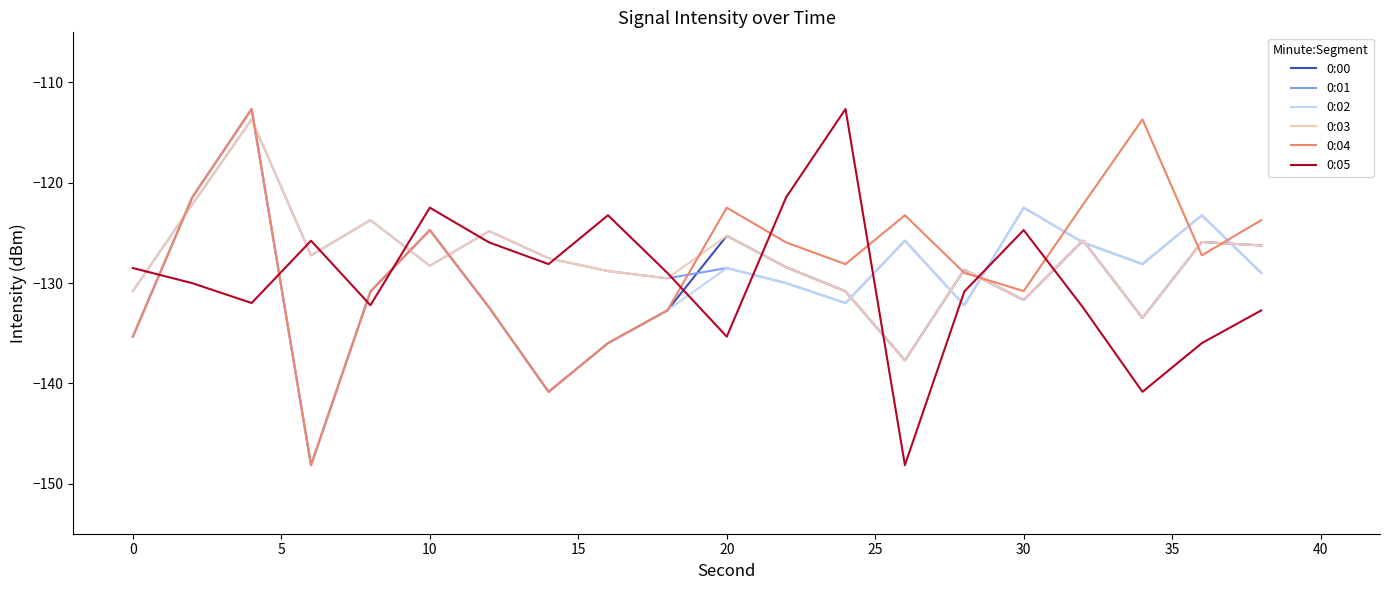

What is the smallest value displayed?

-148.2